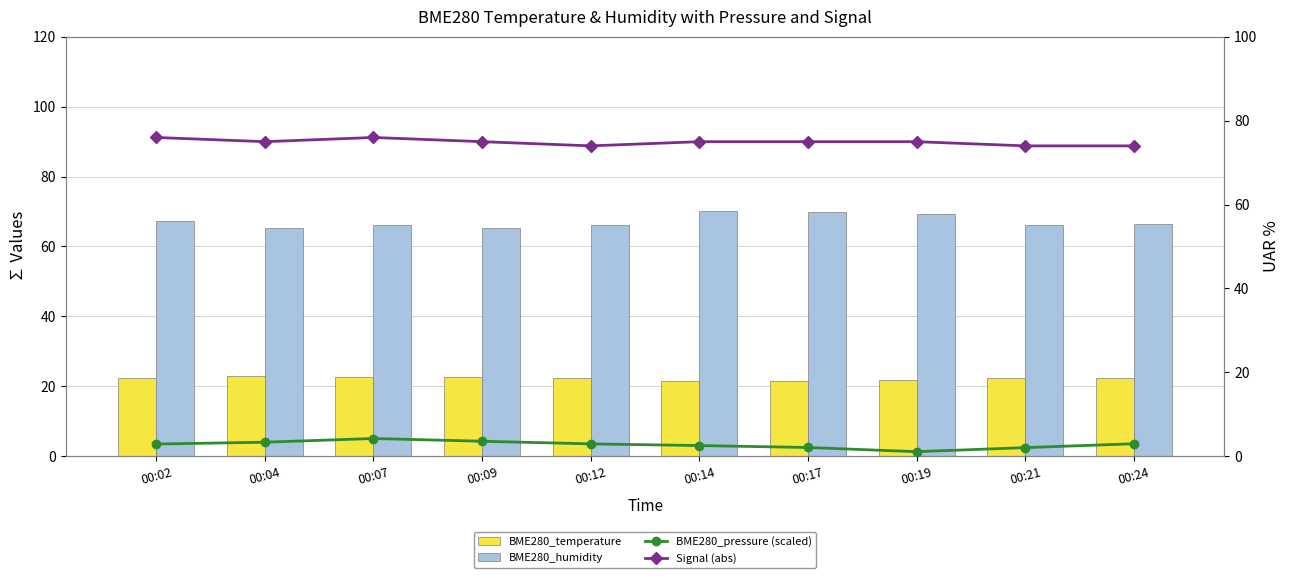

Rank the series by their maximum value, from highest to lowest.

Signal (abs), BME280_humidity, BME280_temperature, BME280_pressure (scaled)